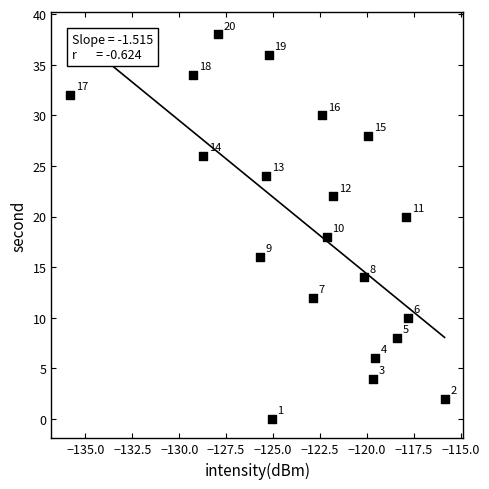

What is the range of Y values (max minus min)?

38